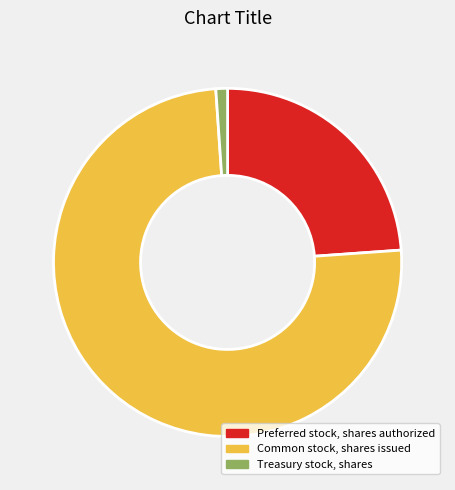

Which slice represents more than half of the pie?

Common stock, shares issued